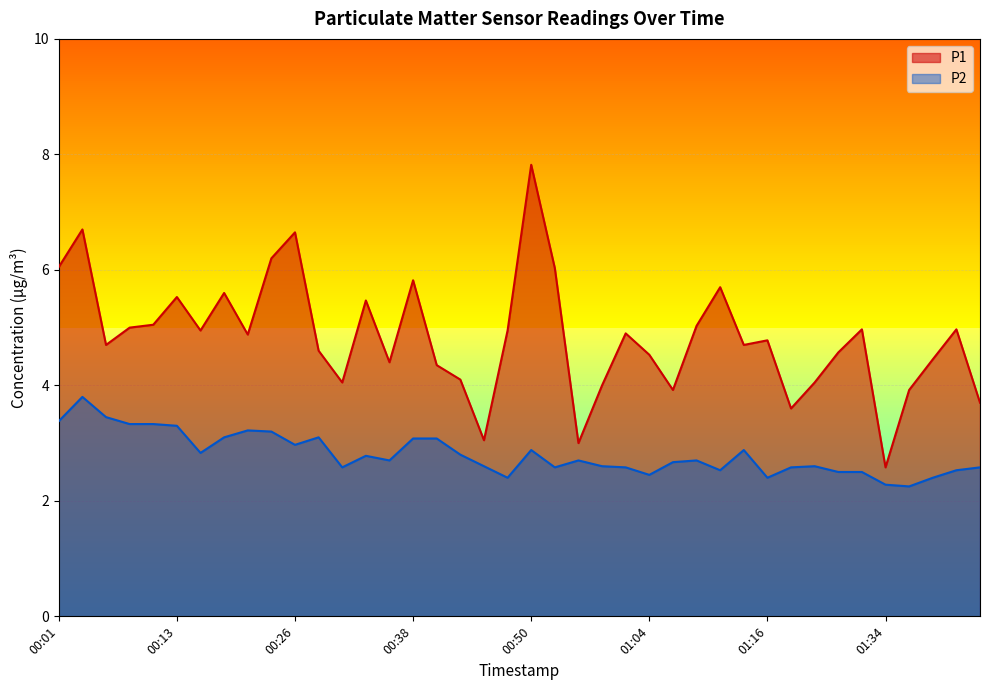

What is the label of the 30th point from the left?

01:14